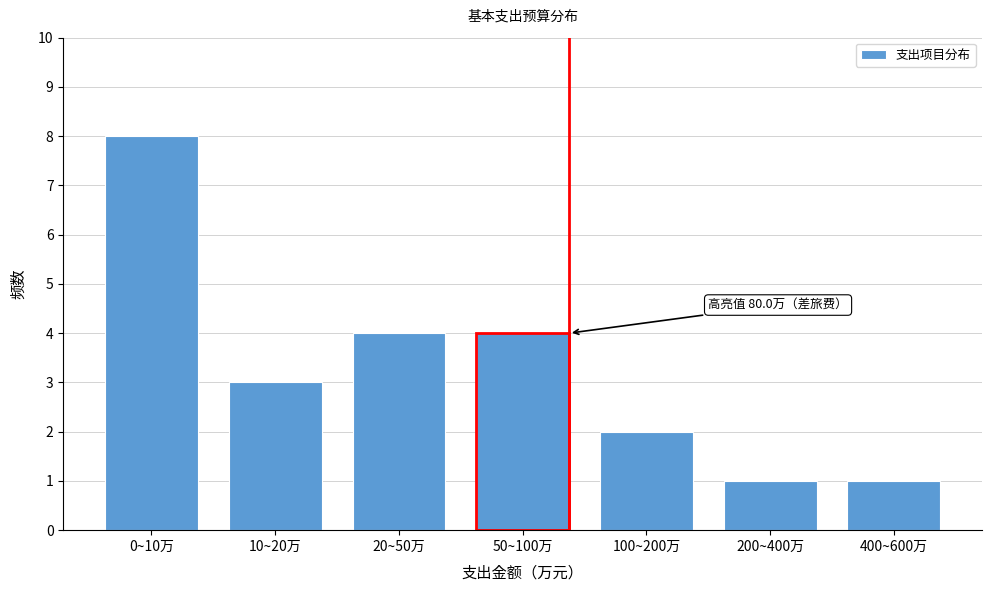

Reading left to right, extract all data points from this chart.

0~10万=8	10~20万=3	20~50万=4	50~100万=4	100~200万=2	200~400万=1	400~600万=1